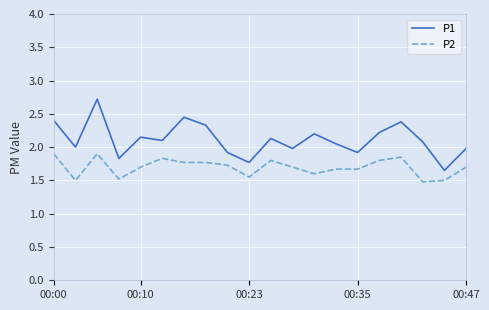

True or false: P1 and P2 intersect in this chart.

False